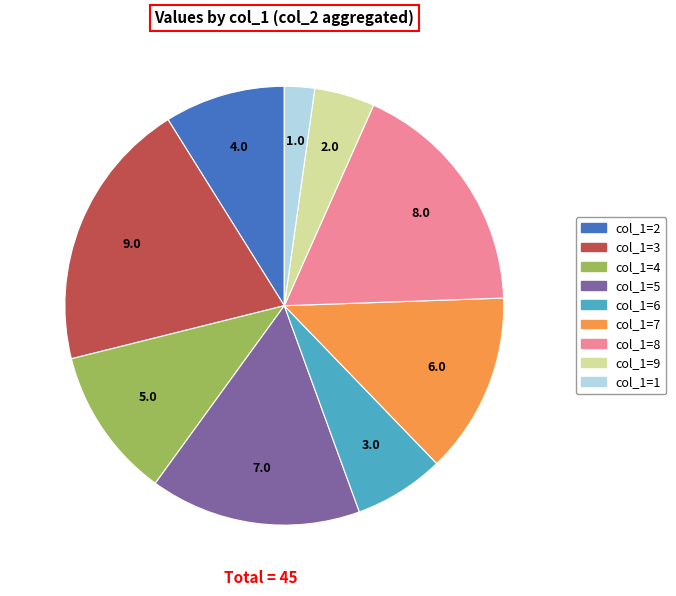

Is there a majority slice in this chart?

No